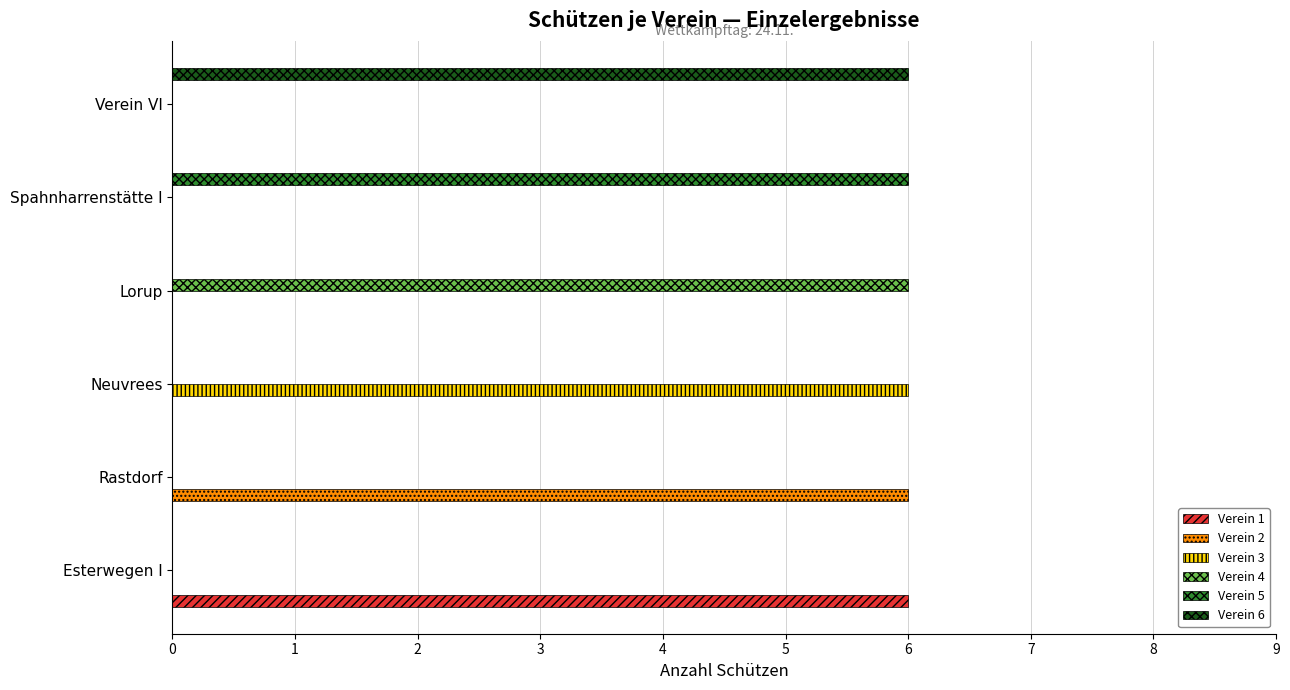

What is the greatest value displayed?

6